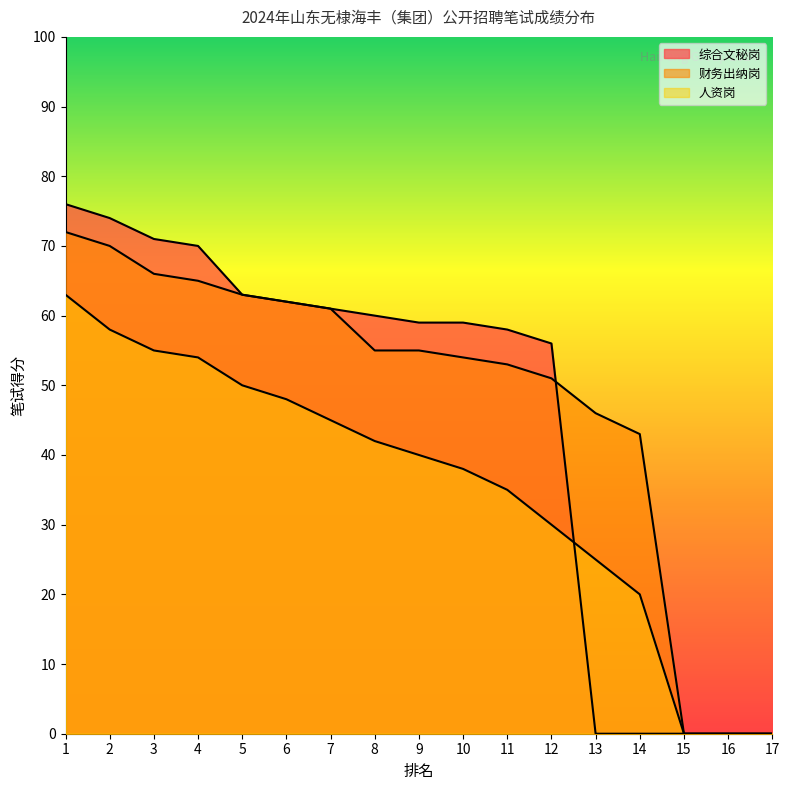

True or false: 综合文秘岗 has more than 2 points higher than both neighbors.

False